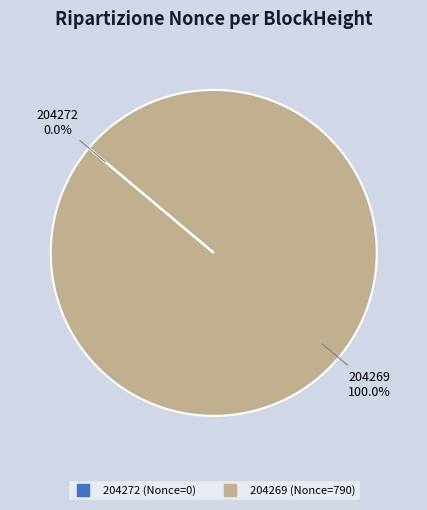

Which slice is the largest?

204269